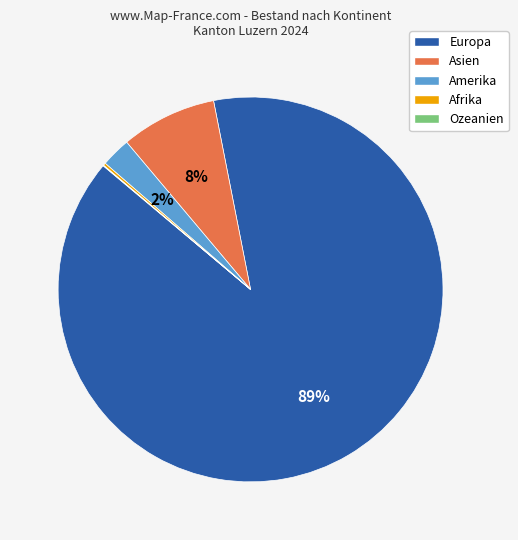

Which slice is the largest?

Europa